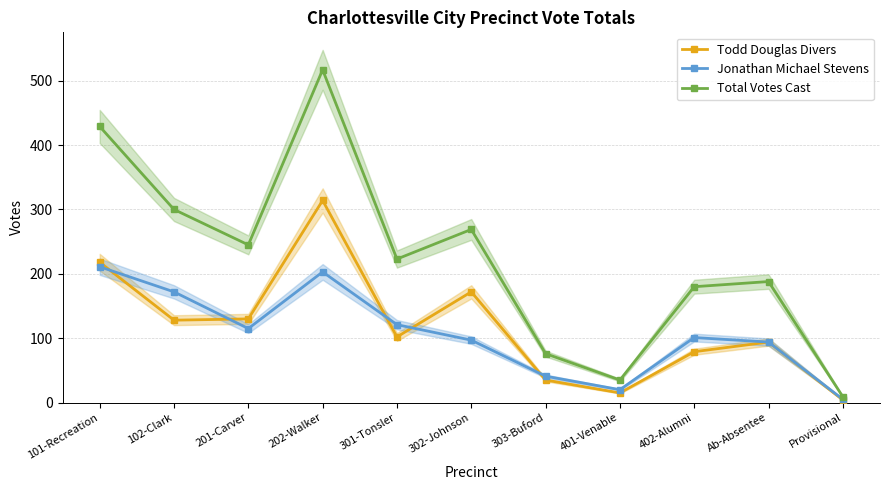

What is the difference between the Jonathan Michael Stevens values at 402-Alumni and 101-Recreation?

110